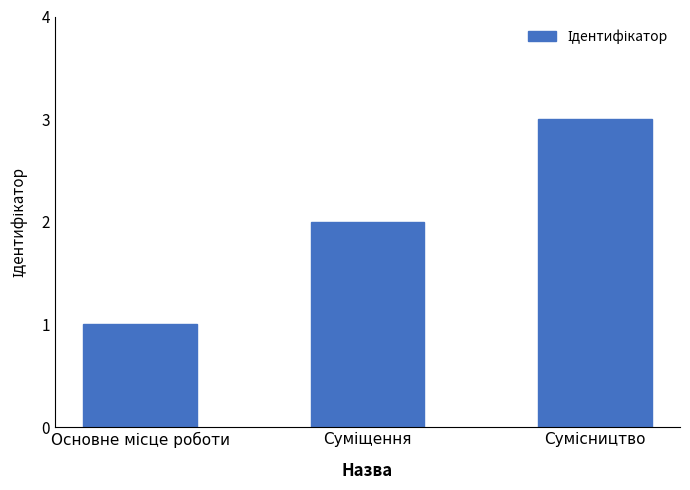

What is the sum of all values?

6